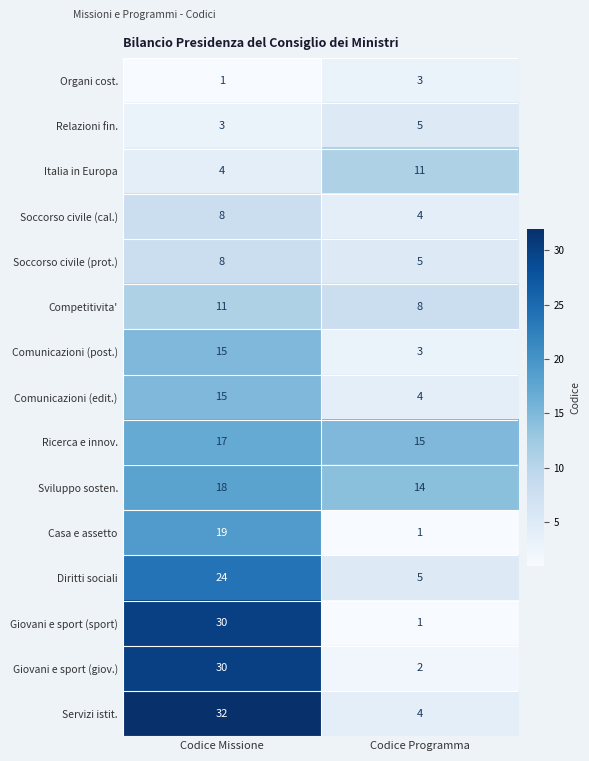

What is the sum of the Soccorso civile (prot.) values at Codice Missione and Codice Programma?

13